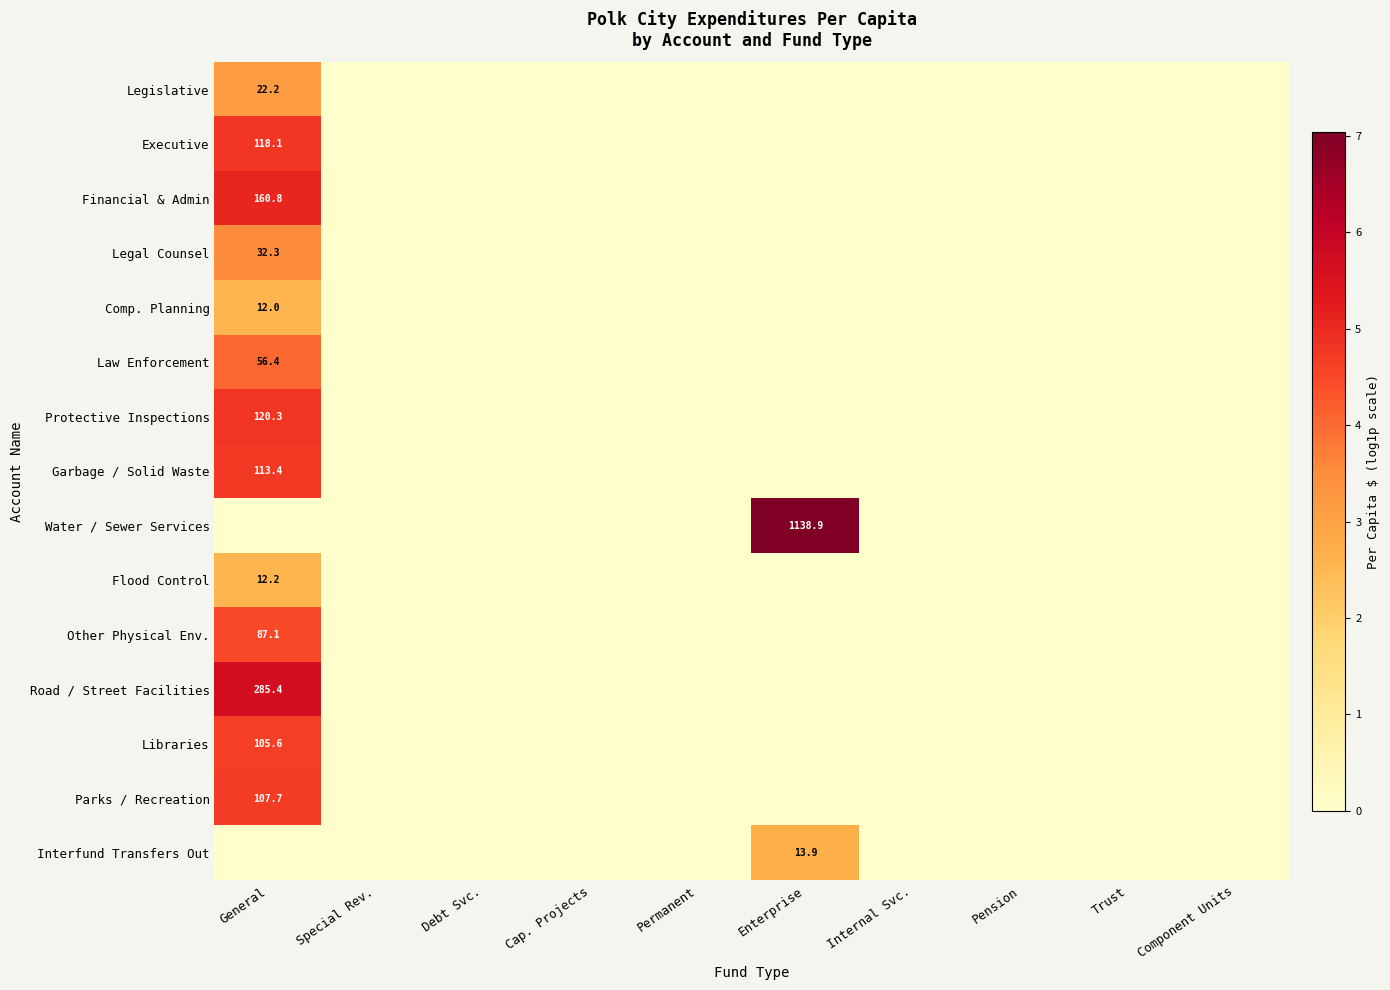

At which label does Legislative reach its minimum?

Special Rev.